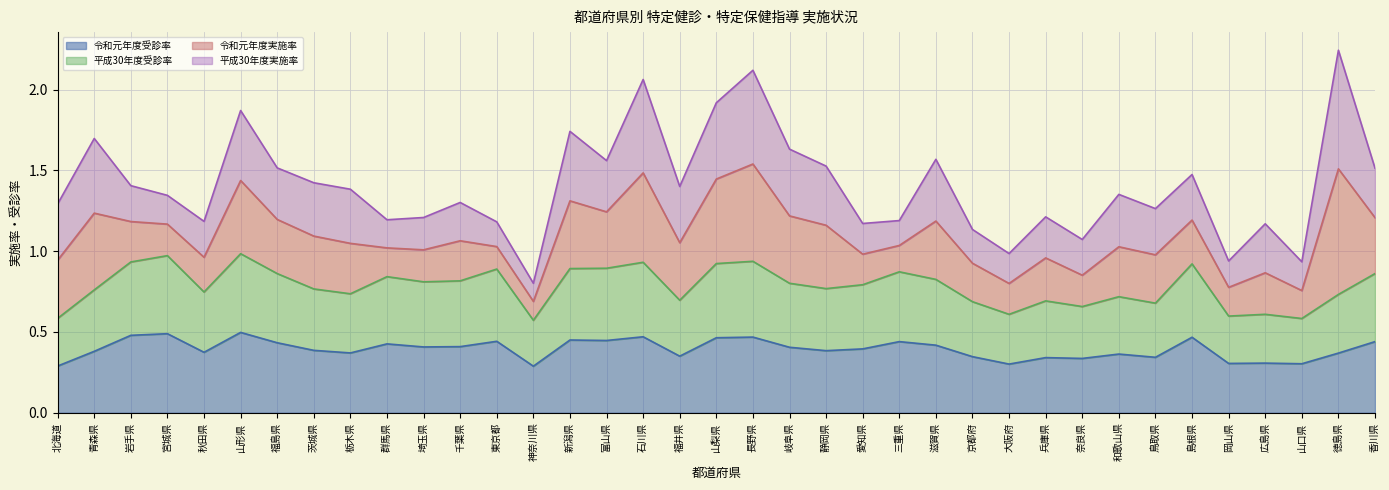

What is the total value across all series at 大阪府?

1.0